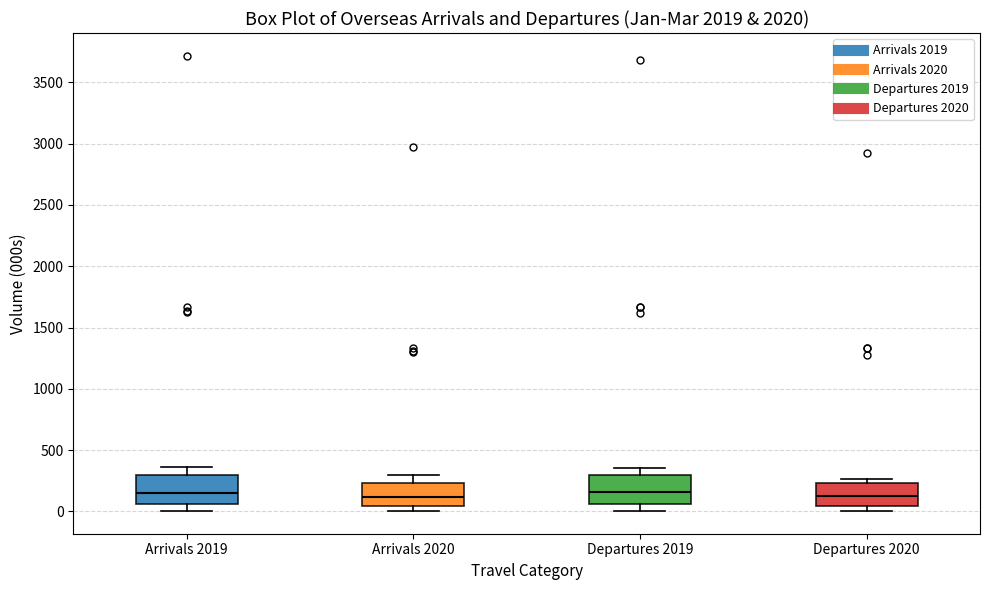

Where does the upper whisker of the box for Arrivals 2020 end on the y-axis? The values are not printed on the chart, so give them approximately, as read against the axis.

300